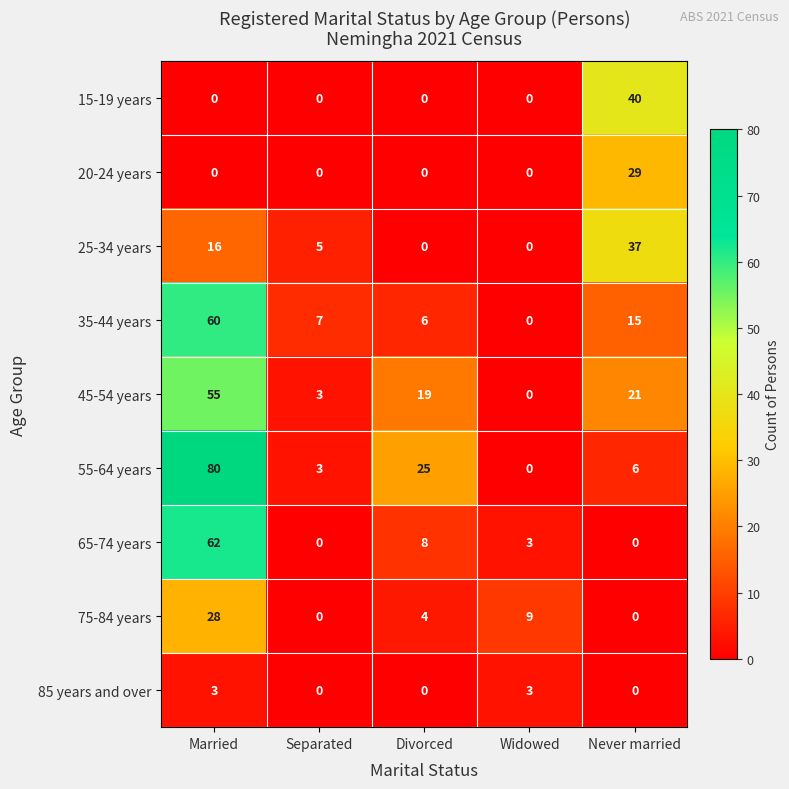

What is the sum of all 15-19 years values?

40